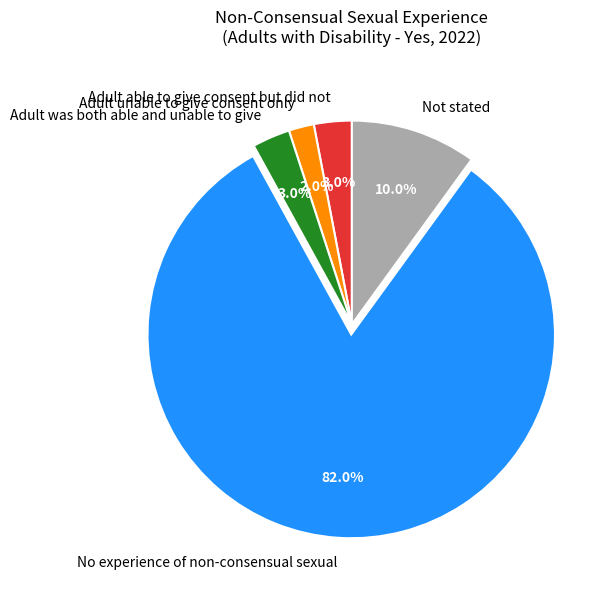

Approximately how many times larger is the value at Adult unable to give consent only compared to Adult was both able and unable to give?

0.7